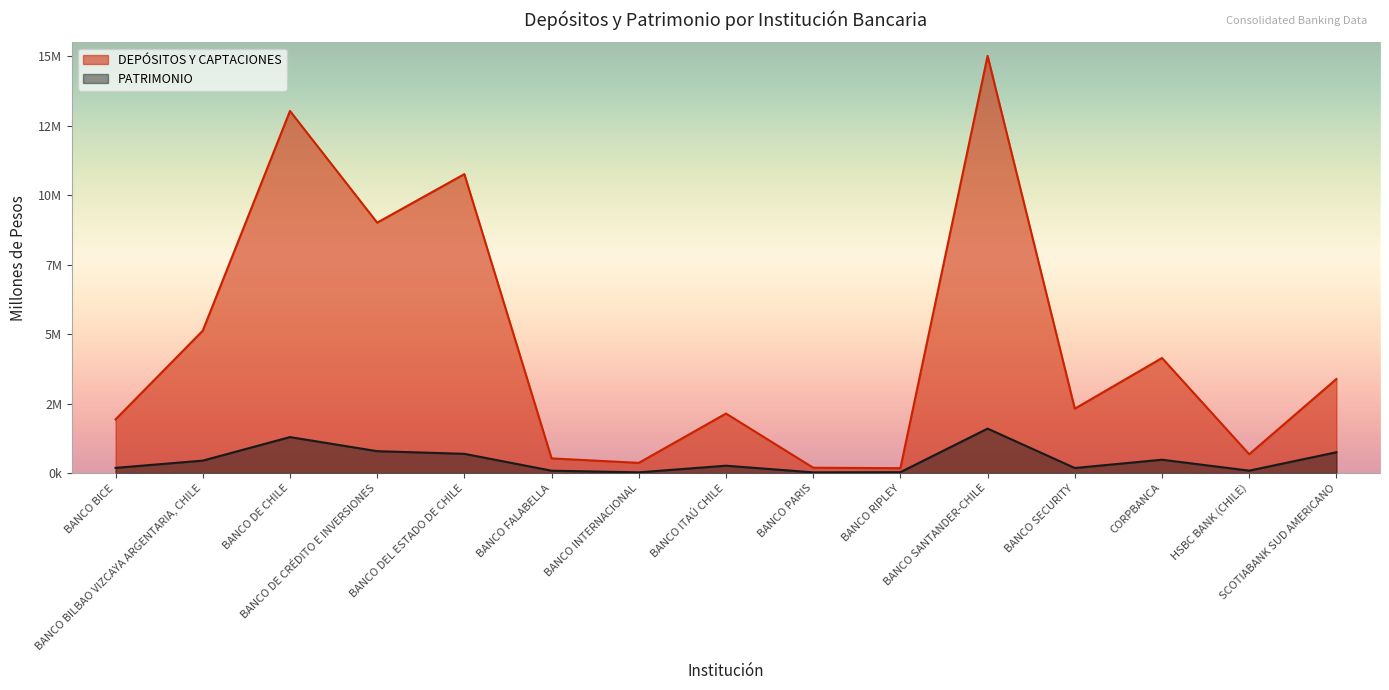

Which series has the largest range (max minus min)?

DEPÓSITOS Y CAPTACIONES